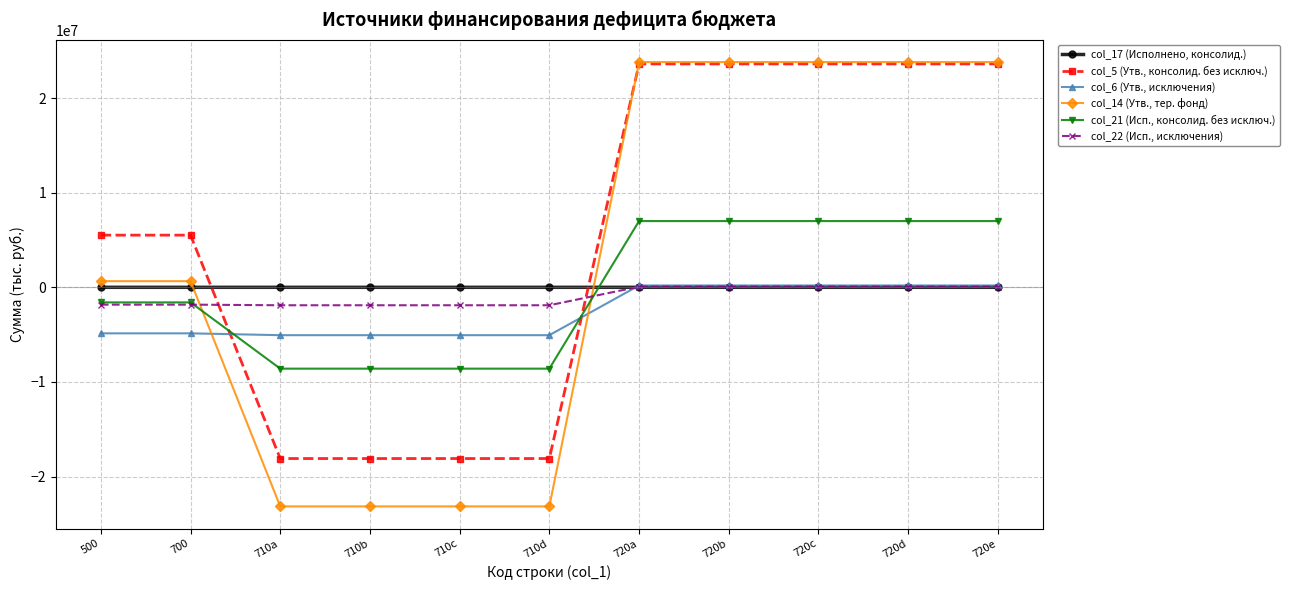

Between which two adjacent categories do col_14 (Утв., тер. фонд) and col_5 (Утв., консолид. без исключ.) first intersect?

710d and 720a